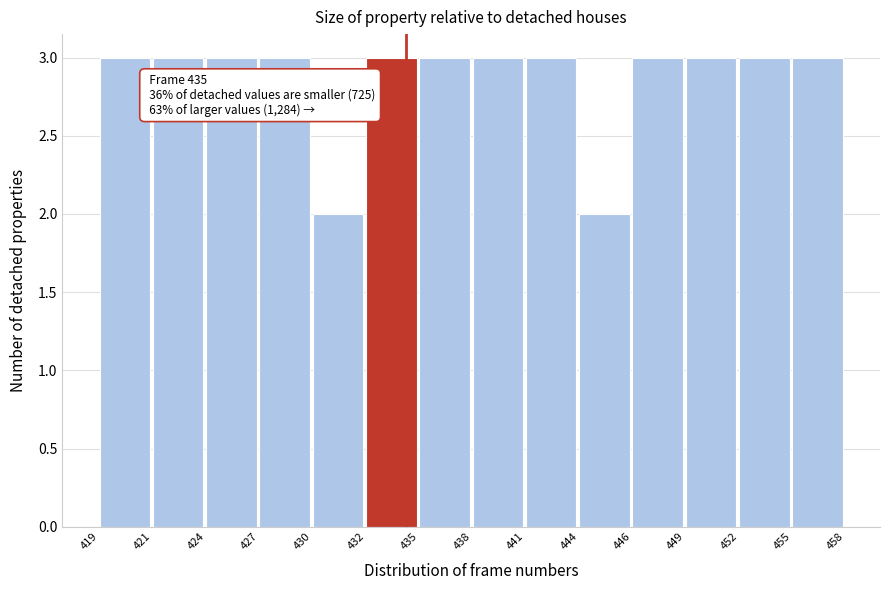

Reading left to right, list all the values displayed in this chart.

3	3	3	3	2	3	3	3	3	2	3	3	3	3